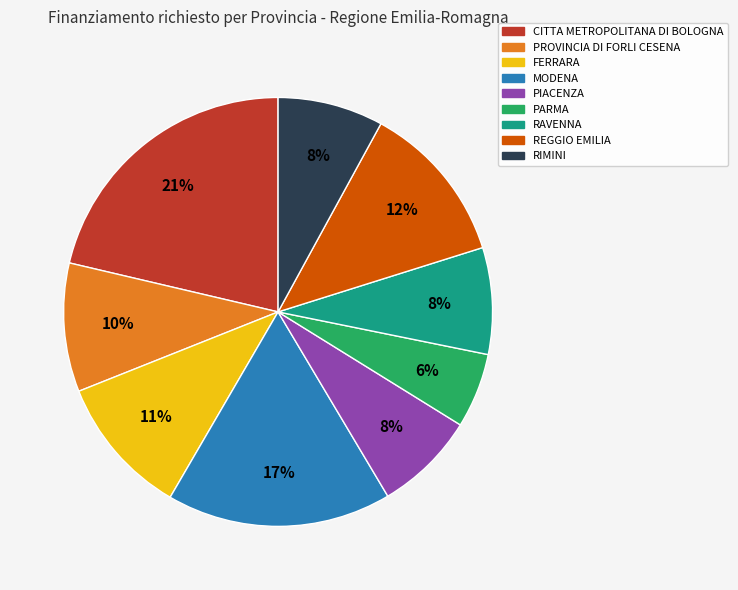

How many segments does this pie chart have?

9